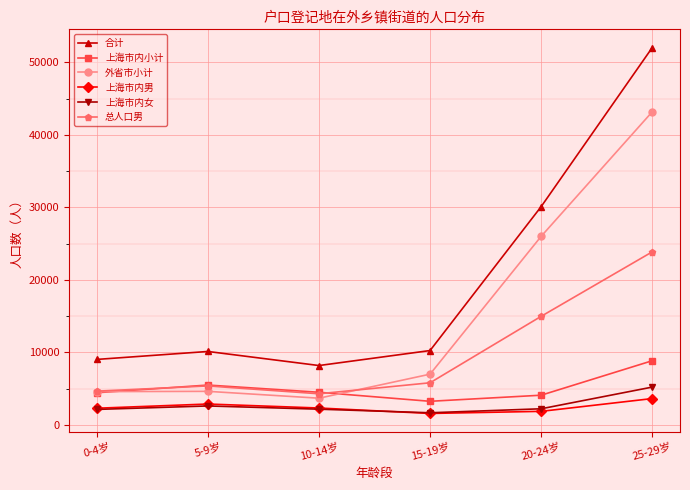

Is it true that 合计 equals 30518 at 25-29岁?

False